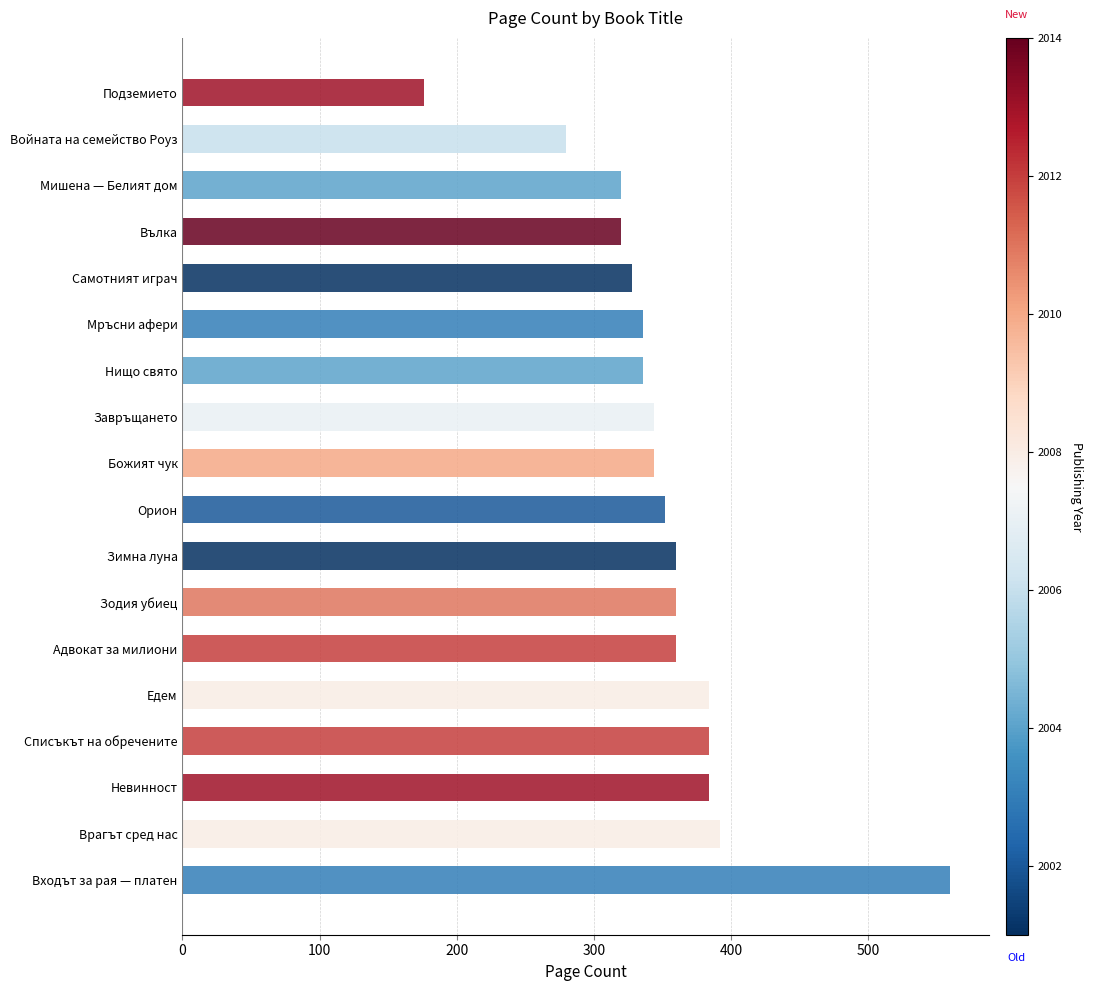

The chart shows a value of 109 at Самотният играч. True or false?

False